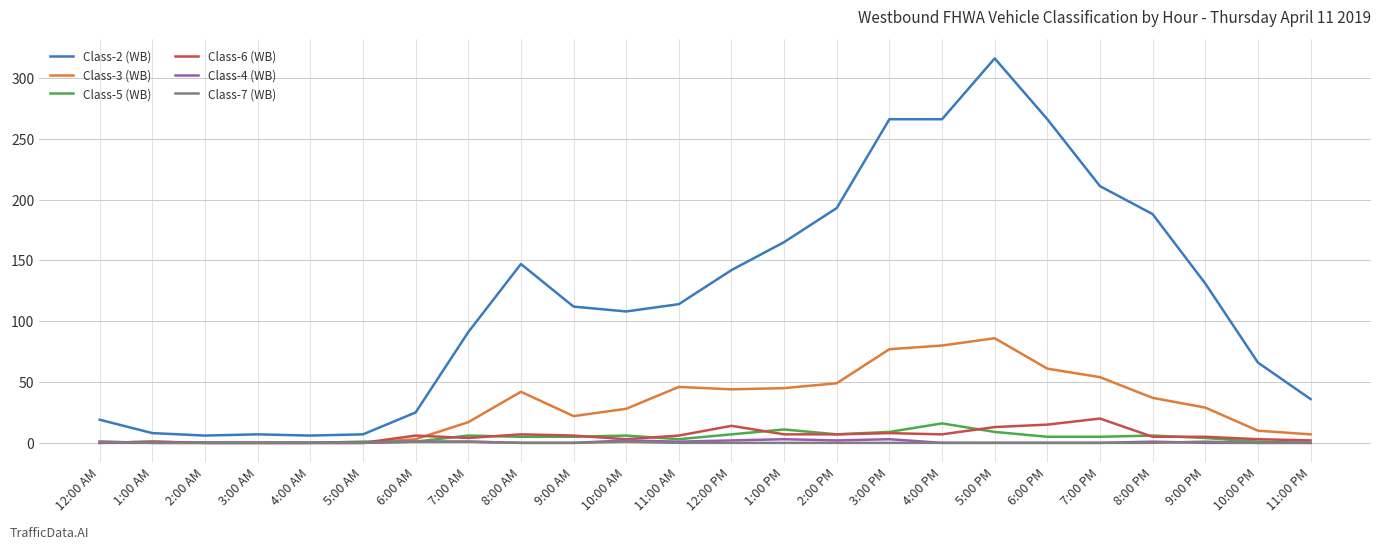

What is the maximum value shown in the chart?

316